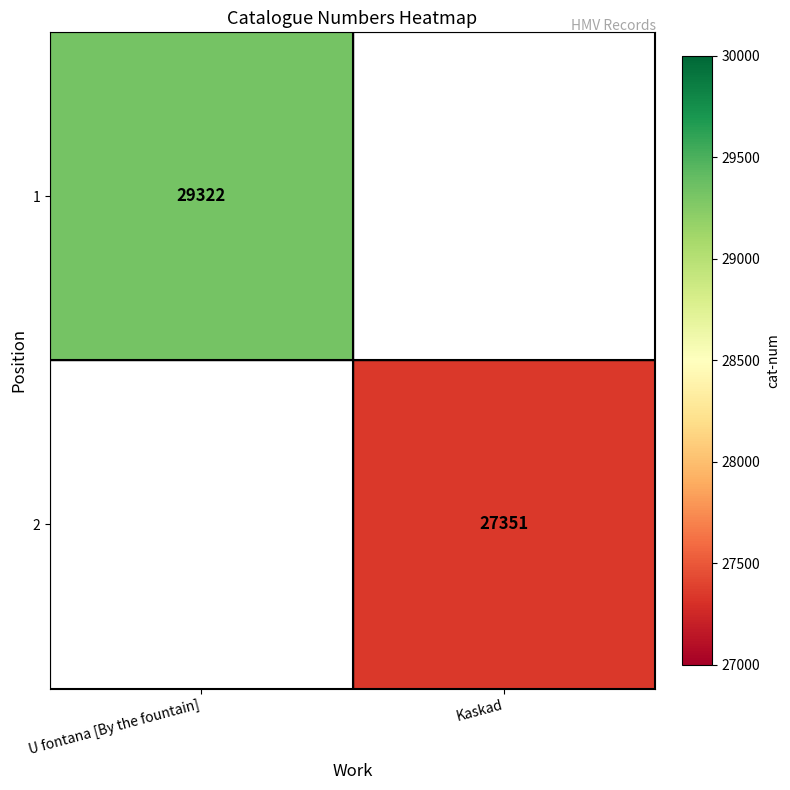

The value of 2 at Kaskad is 27351. True or false?

True